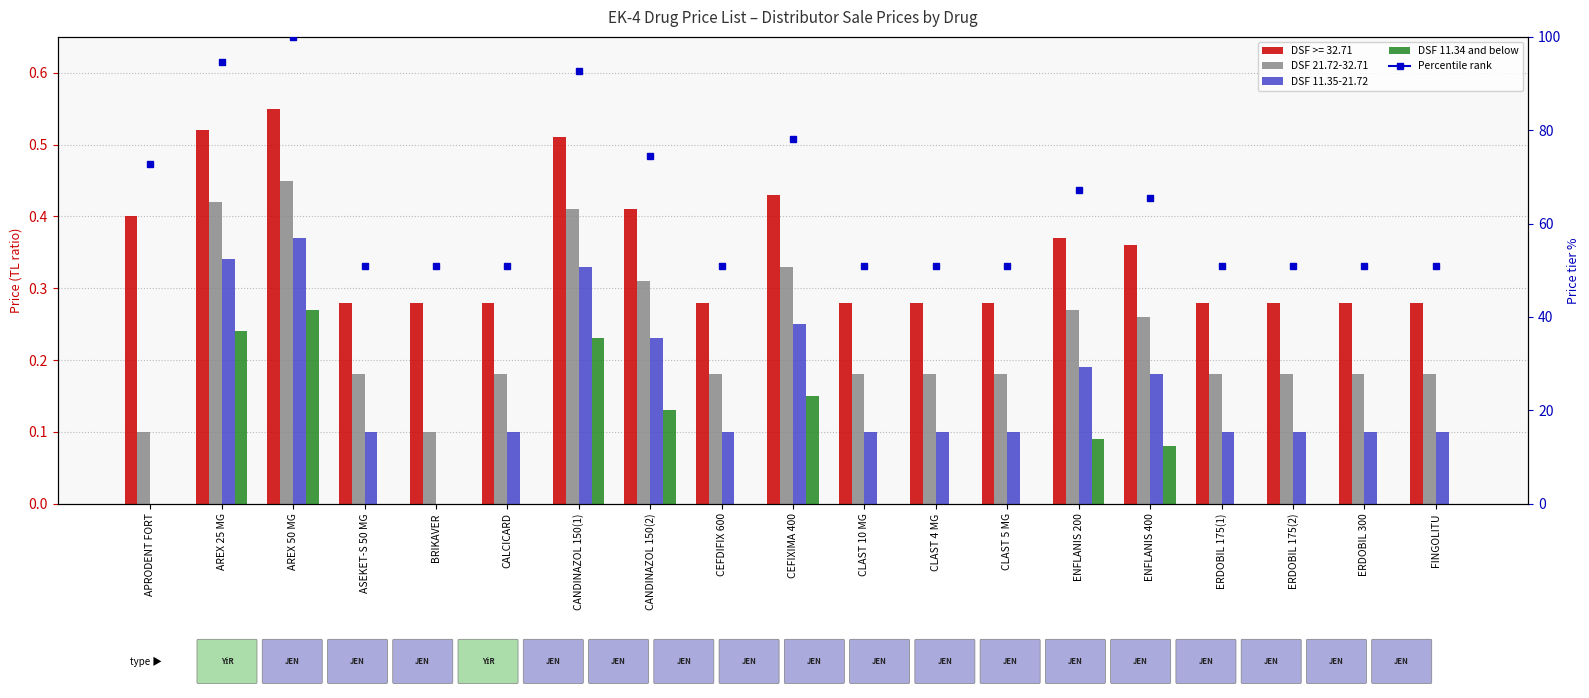

How many data points does each series have?

19